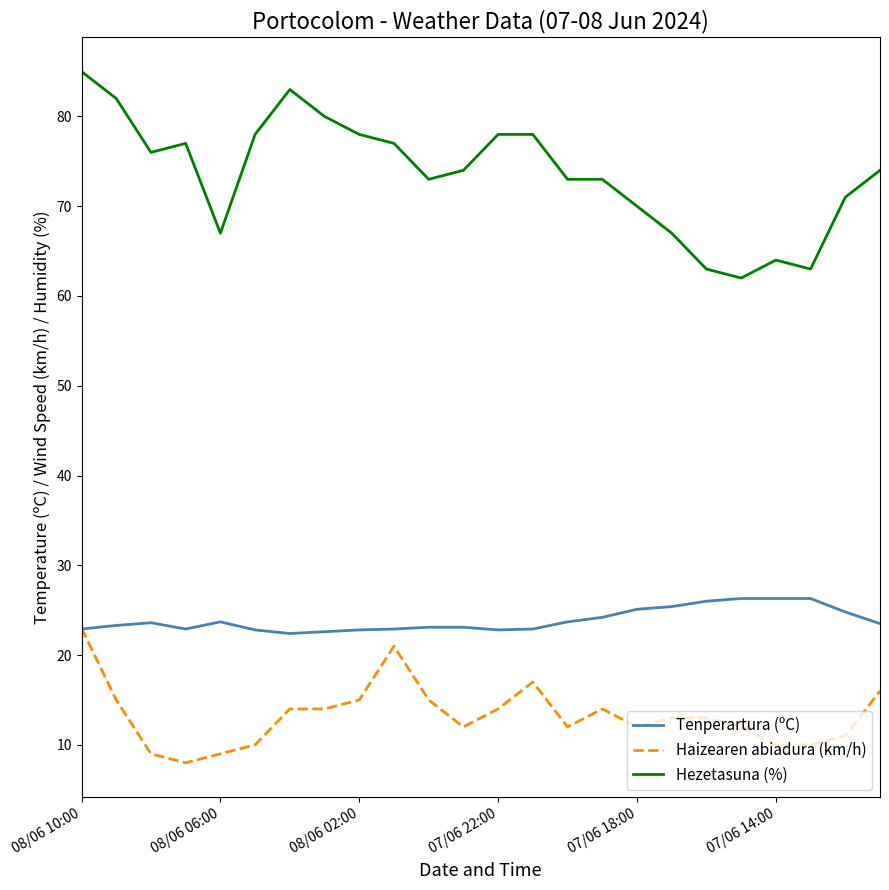

What is the maximum value for Tenperartura (ºC)?

26.3